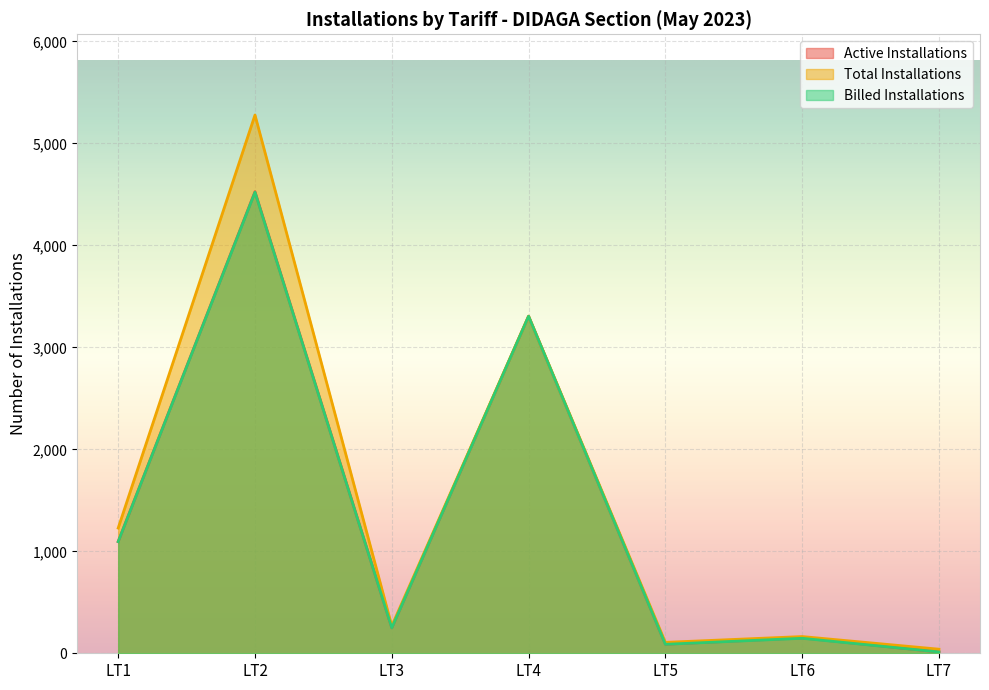

True or false: LT3 Total Active has a value of 109 at LT3.

False